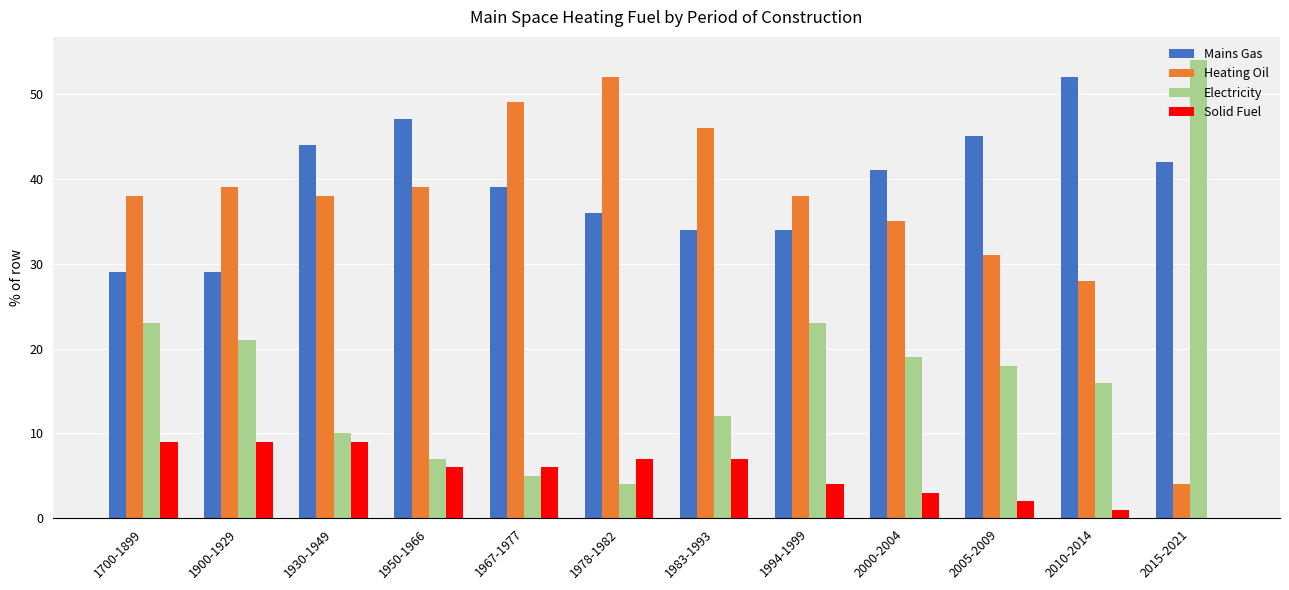

True or false: Heating Oil has a value of 48 at 2000-2004.

False